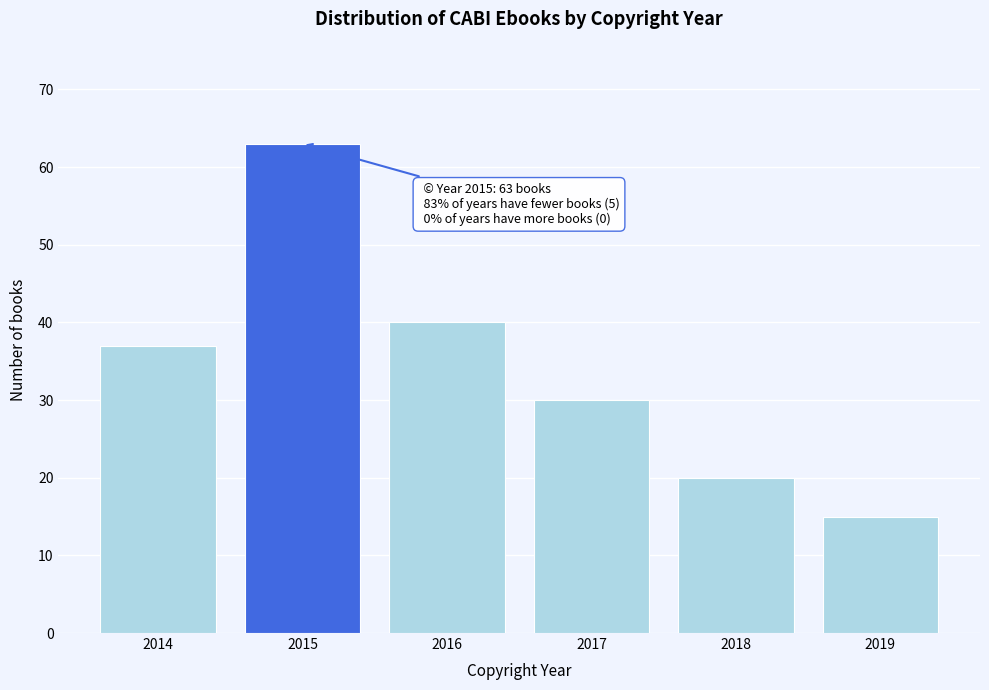

Reading left to right, what are all the values shown in this chart?

37	63	40	30	20	15